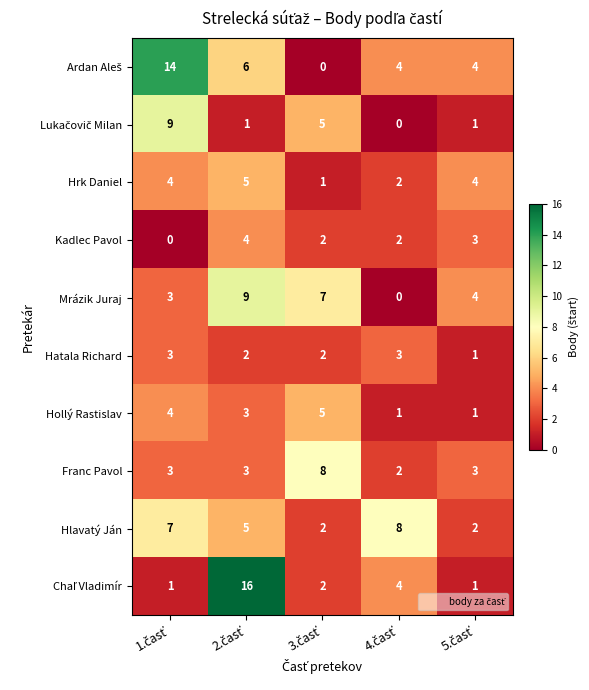

At how many categories does at least one series exceed 0?

5